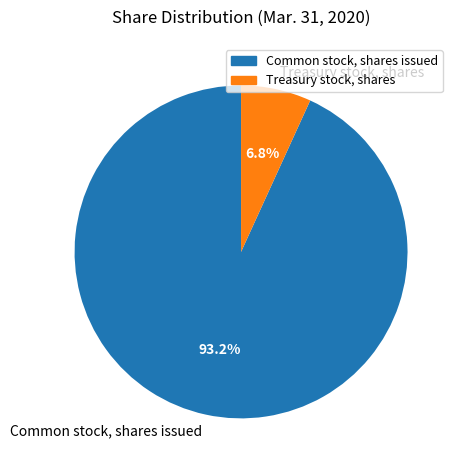

Combined, what portion of the pie is Common stock, shares issued and Treasury stock, shares?

100.0%